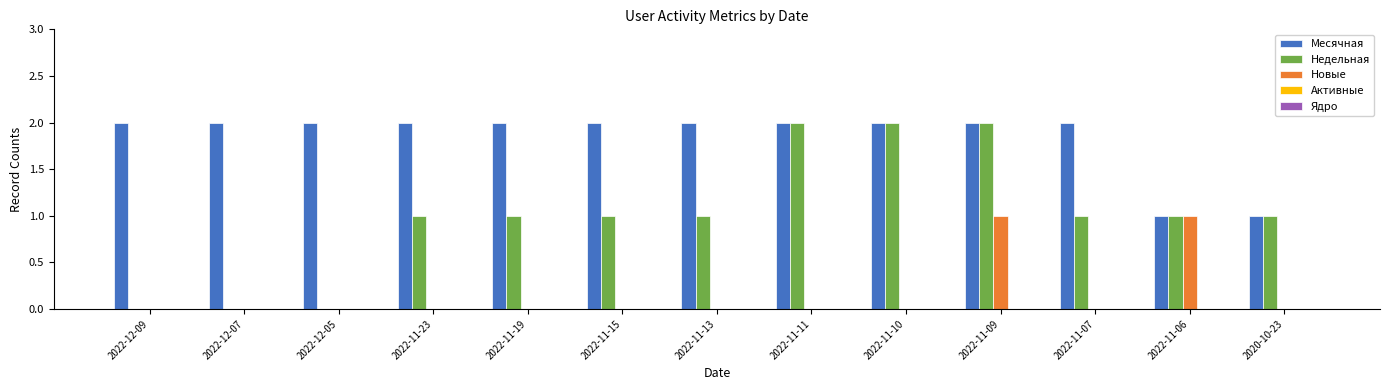

True or false: Недельная has a value of 0 at 2022-12-07.

True